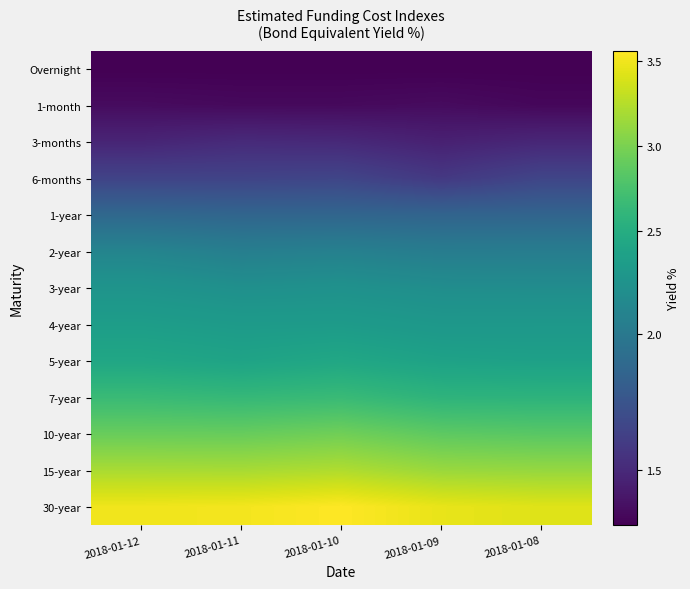

Reading left to right, transcribe all the data shown in this chart.

Overnight: 2018-01-12=1.3	2018-01-11=1.3	2018-01-10=1.3	2018-01-09=1.3	2018-01-08=1.3
1-month: 2018-01-12=1.3	2018-01-11=1.3	2018-01-10=1.3	2018-01-09=1.3	2018-01-08=1.3
3-months: 2018-01-12=1.5	2018-01-11=1.5	2018-01-10=1.5	2018-01-09=1.5	2018-01-08=1.5
6-months: 2018-01-12=1.6	2018-01-11=1.6	2018-01-10=1.7	2018-01-09=1.6	2018-01-08=1.7
1-year: 2018-01-12=1.9	2018-01-11=1.9	2018-01-10=1.9	2018-01-09=1.9	2018-01-08=1.9
2-year: 2018-01-12=2.1	2018-01-11=2.0	2018-01-10=2.1	2018-01-09=2.0	2018-01-08=2.0
3-year: 2018-01-12=2.2	2018-01-11=2.2	2018-01-10=2.2	2018-01-09=2.1	2018-01-08=2.1
4-year: 2018-01-12=2.3	2018-01-11=2.3	2018-01-10=2.3	2018-01-09=2.3	2018-01-08=2.3
5-year: 2018-01-12=2.4	2018-01-11=2.4	2018-01-10=2.4	2018-01-09=2.4	2018-01-08=2.4
7-year: 2018-01-12=2.7	2018-01-11=2.6	2018-01-10=2.7	2018-01-09=2.6	2018-01-08=2.6
10-year: 2018-01-12=2.9	2018-01-11=2.9	2018-01-10=3.0	2018-01-09=2.9	2018-01-08=2.8
15-year: 2018-01-12=3.2	2018-01-11=3.2	2018-01-10=3.2	2018-01-09=3.1	2018-01-08=3.1
30-year: 2018-01-12=3.5	2018-01-11=3.5	2018-01-10=3.6	2018-01-09=3.5	2018-01-08=3.4